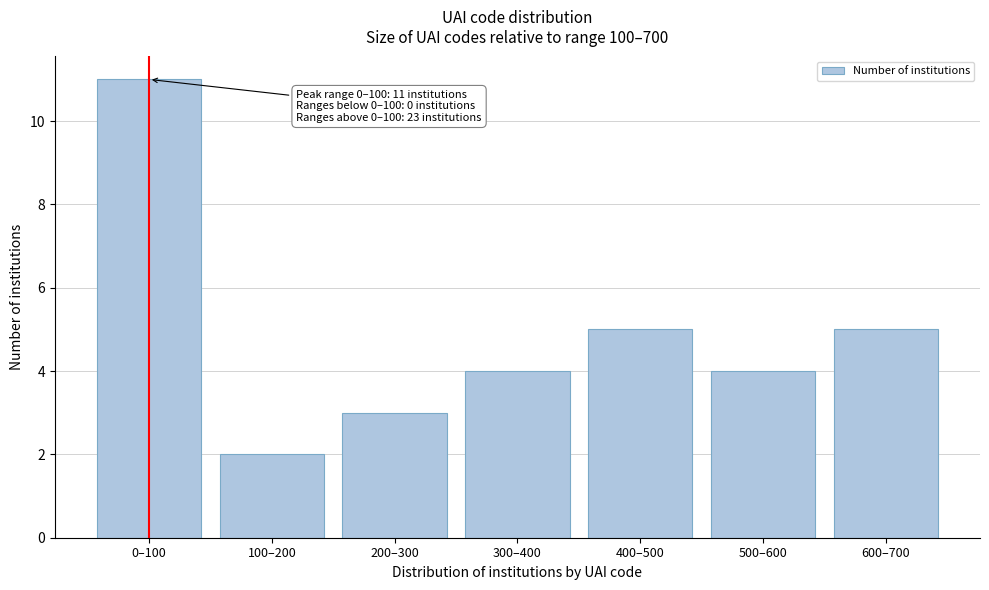

Reading left to right, extract all data points from this chart.

11	2	3	4	5	4	5